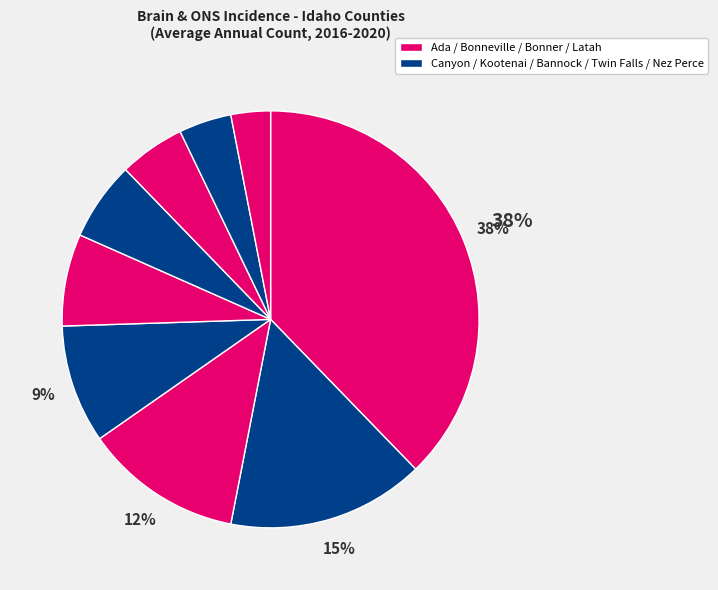

How many segments does this pie chart have?

9